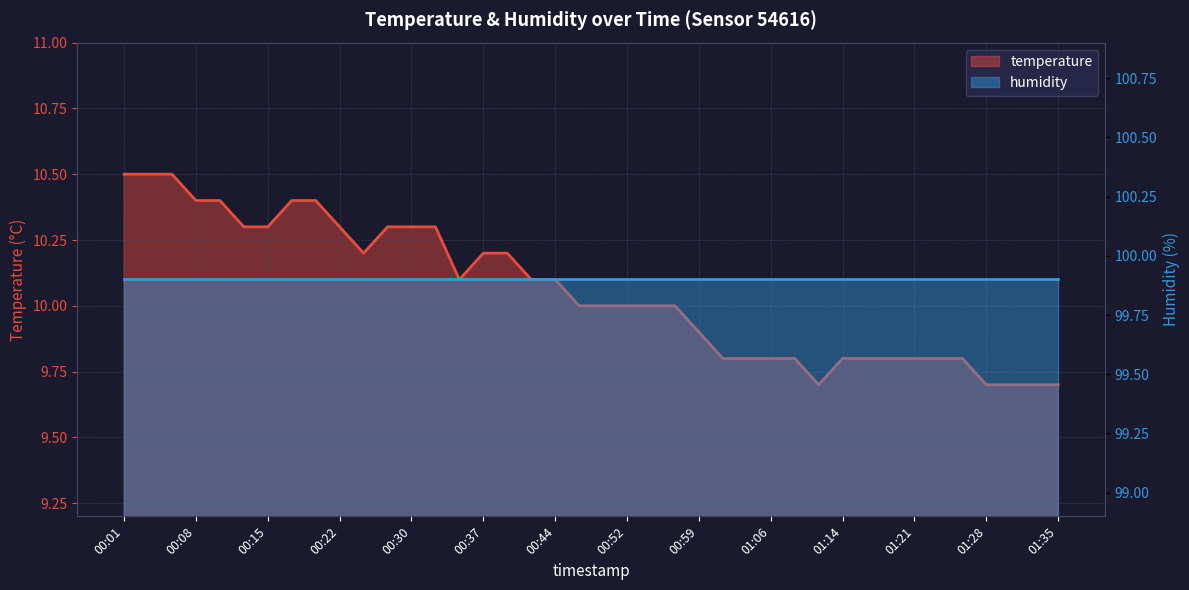

At which label does the data first exceed 10?

00:01